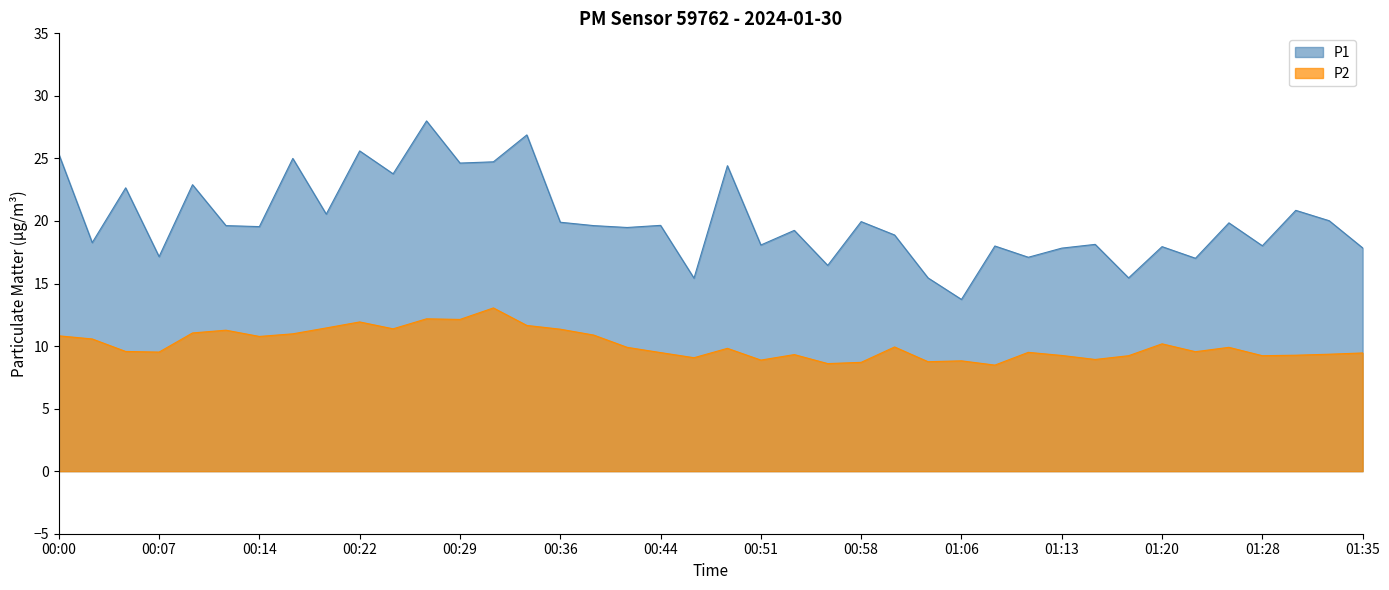

Which category has the highest value in the P2 series?

00:31